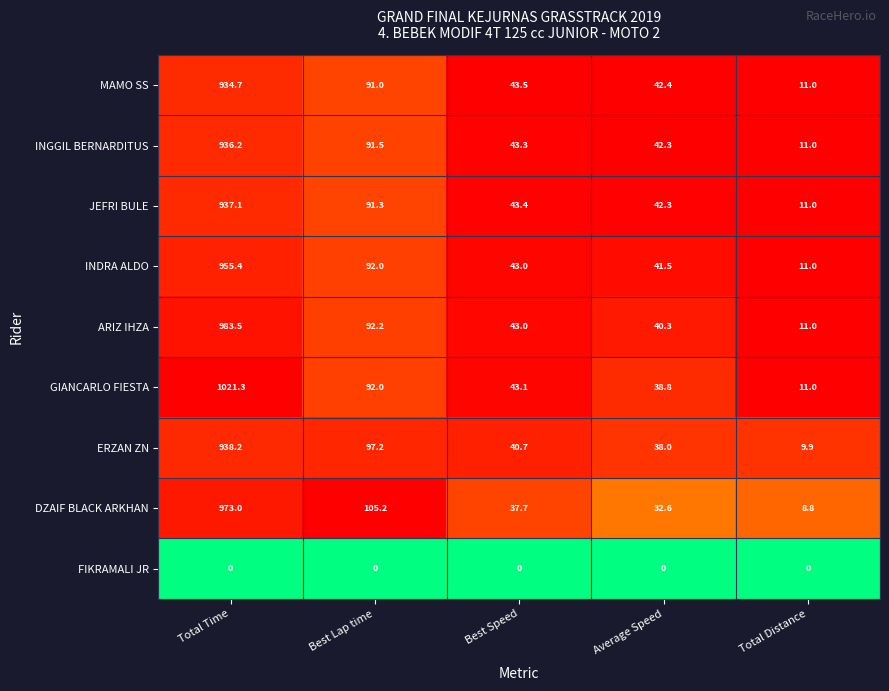

Which series changed the most between Best Speed and Total Distance?

MAMO SS